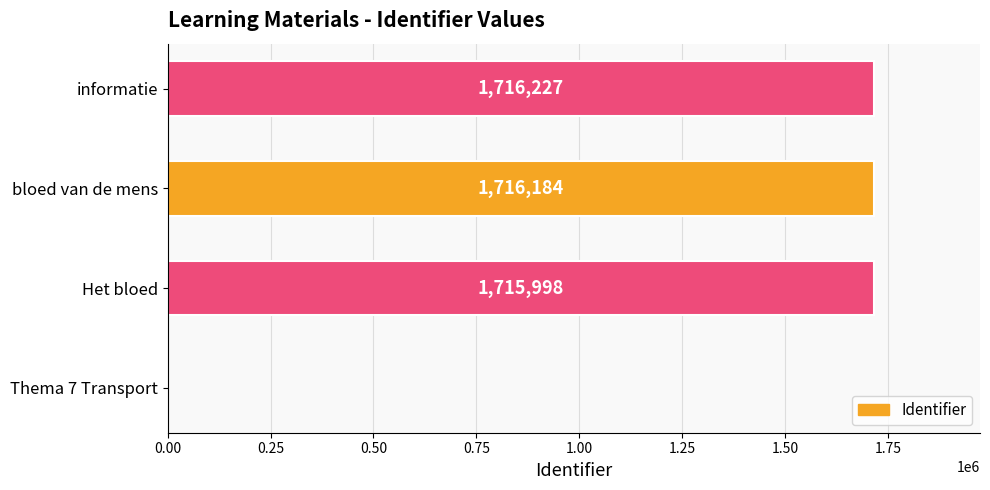

Where is the data nearest to the value 858113?

Het bloed